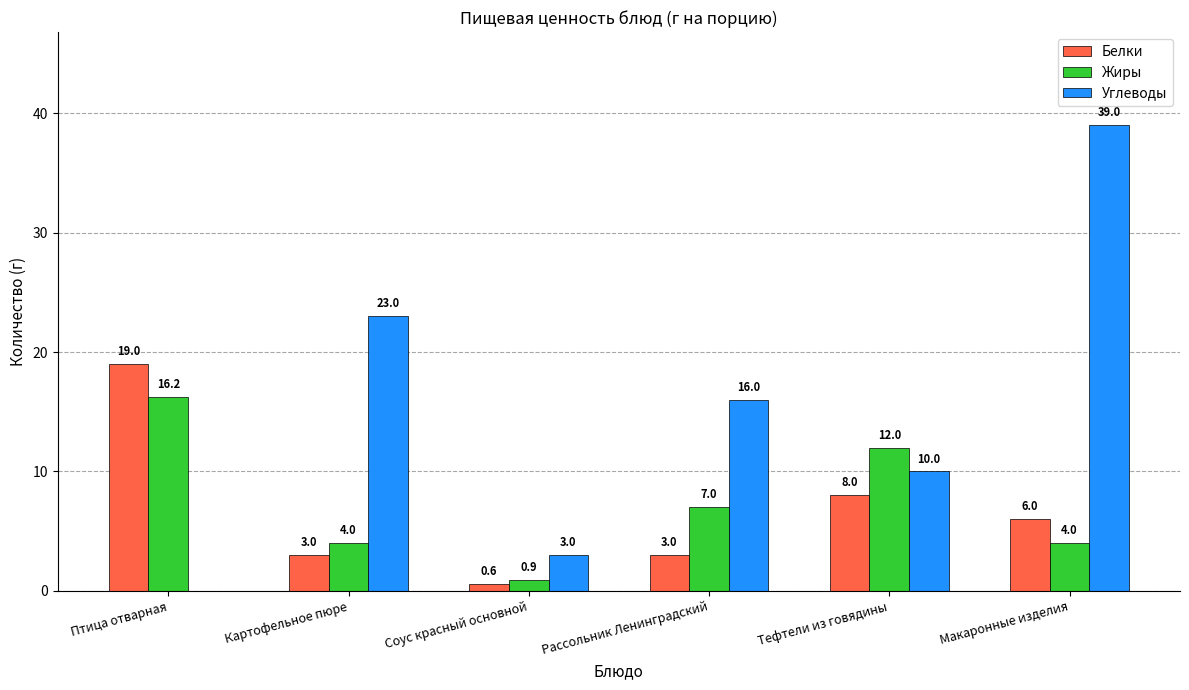

What is the difference between the Жиры values at Рассольник Ленинградский and Птица отварная?

9.2